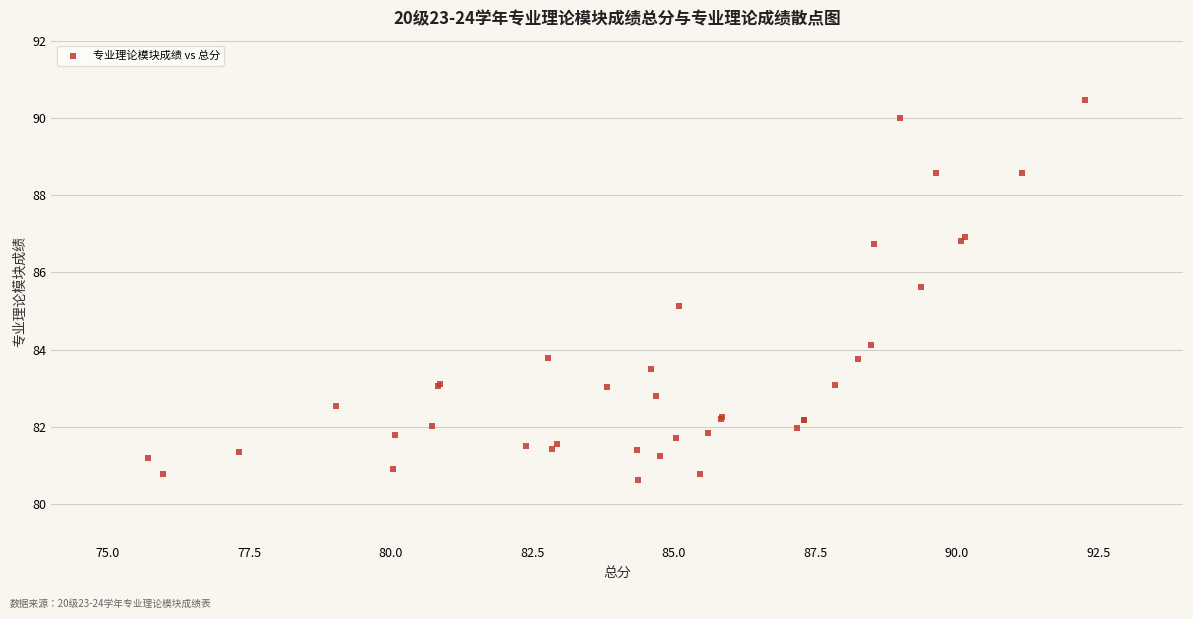

What Y value in the scatter plot is closest to 85?

85.1